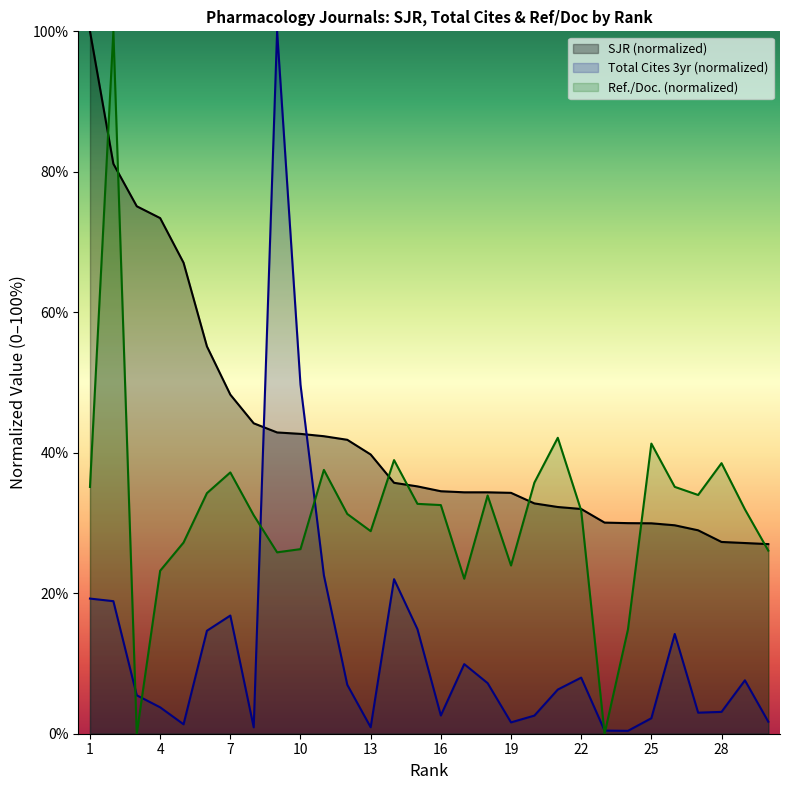

What is the approximate value of Total Cites (3years) at 14?

22.0